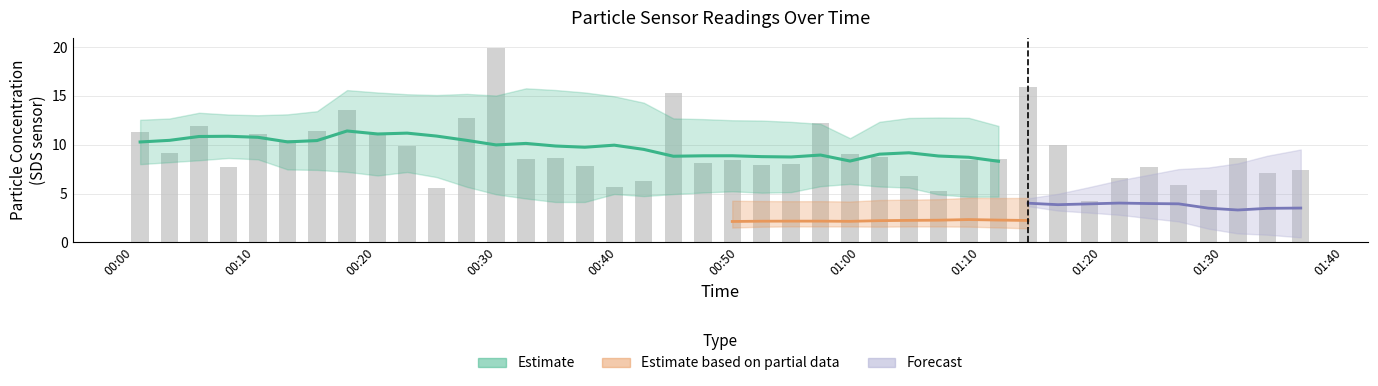

Reading left to right, extract all data points from this chart.

11.3	9.2	11.9	7.7	11.1	10.5	11.4	13.6	11.1	9.8	5.6	12.8	19.9	8.6	8.7	7.8	5.7	6.3	15.3	8.1	8.4	7.9	8.0	12.2	9.1	8.7	6.8	5.3	8.5	8.6	15.9	10.0	4.2	6.6	7.7	5.9	5.4	8.7	7.1	7.4